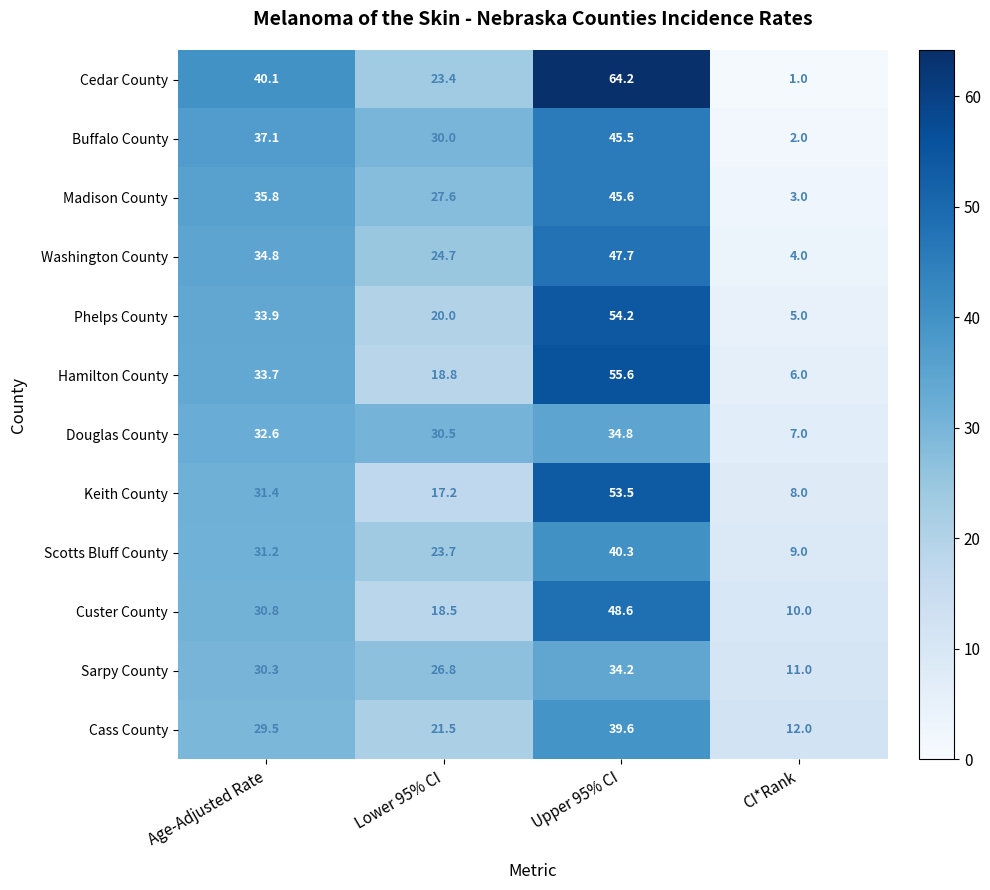

What is the difference between the maximum and minimum values in the Custer County series?

38.6